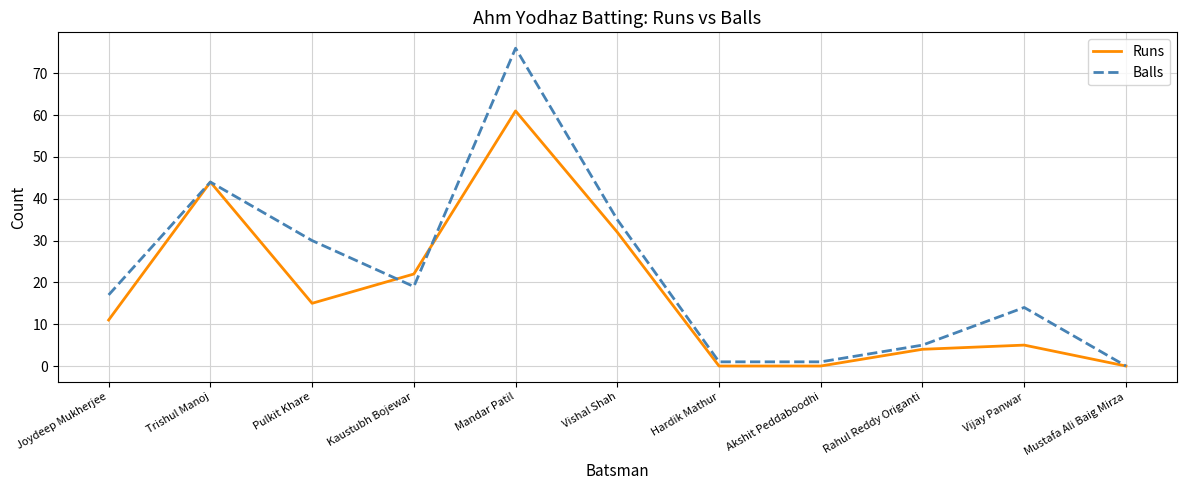

Reading right to left, list all the values displayed in this chart.

Runs: Mustafa Ali Baig Mirza=0	Vijay Panwar=5	Rahul Reddy Origanti=4	Akshit Peddaboodhi=0	Hardik Mathur=0	Vishal Shah=32	Mandar Patil=61	Kaustubh Bojewar=22	Pulkit Khare=15	Trishul Manoj=44	Joydeep Mukherjee=11
Balls: Mustafa Ali Baig Mirza=0	Vijay Panwar=14	Rahul Reddy Origanti=5	Akshit Peddaboodhi=1	Hardik Mathur=1	Vishal Shah=35	Mandar Patil=76	Kaustubh Bojewar=19	Pulkit Khare=30	Trishul Manoj=44	Joydeep Mukherjee=17